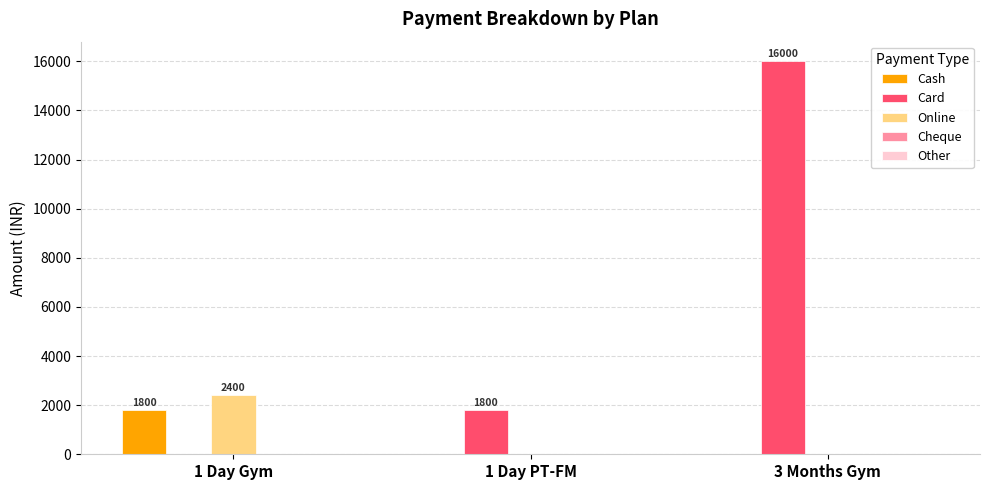

Which series has the largest range (max minus min)?

Card